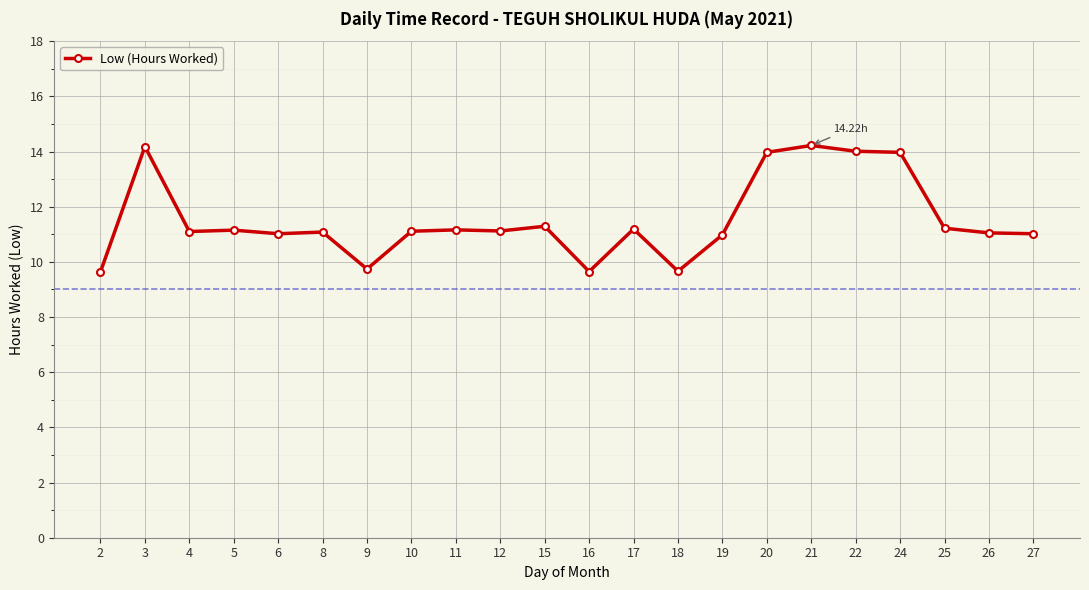

What is the difference between the maximum and second lowest values?

4.6